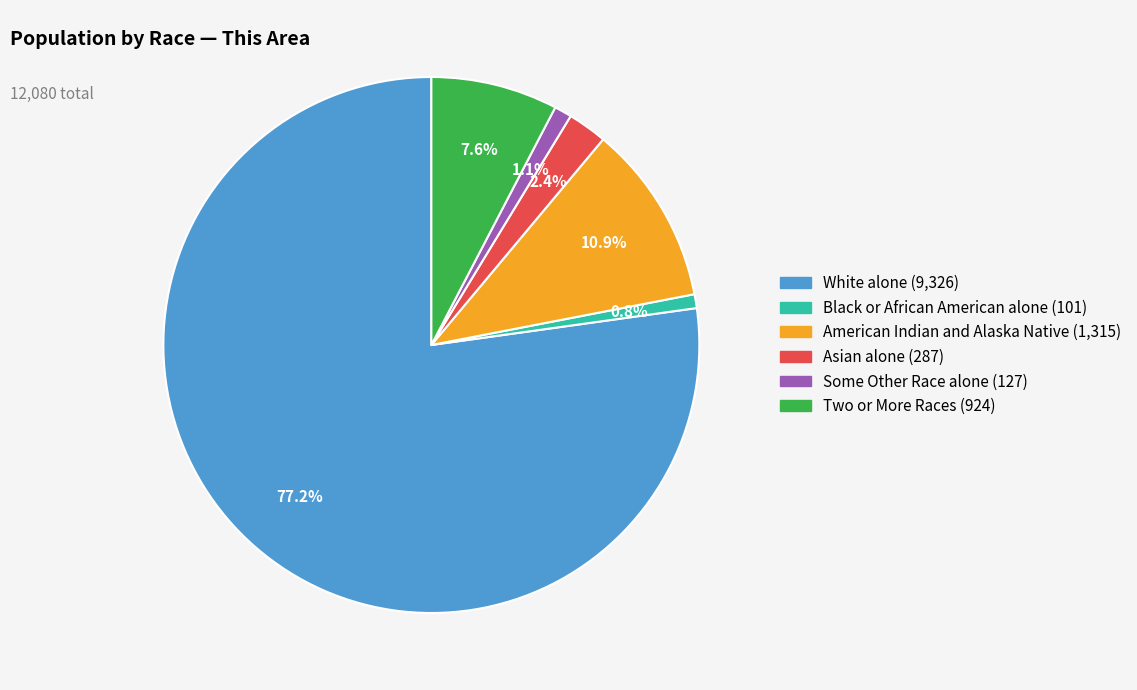

To the nearest percent, what is the average slice percentage?

17%